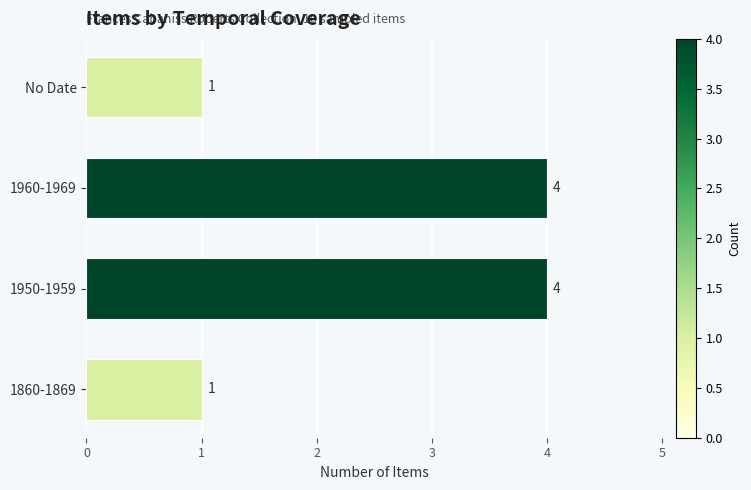

What is the sum of all values?

10